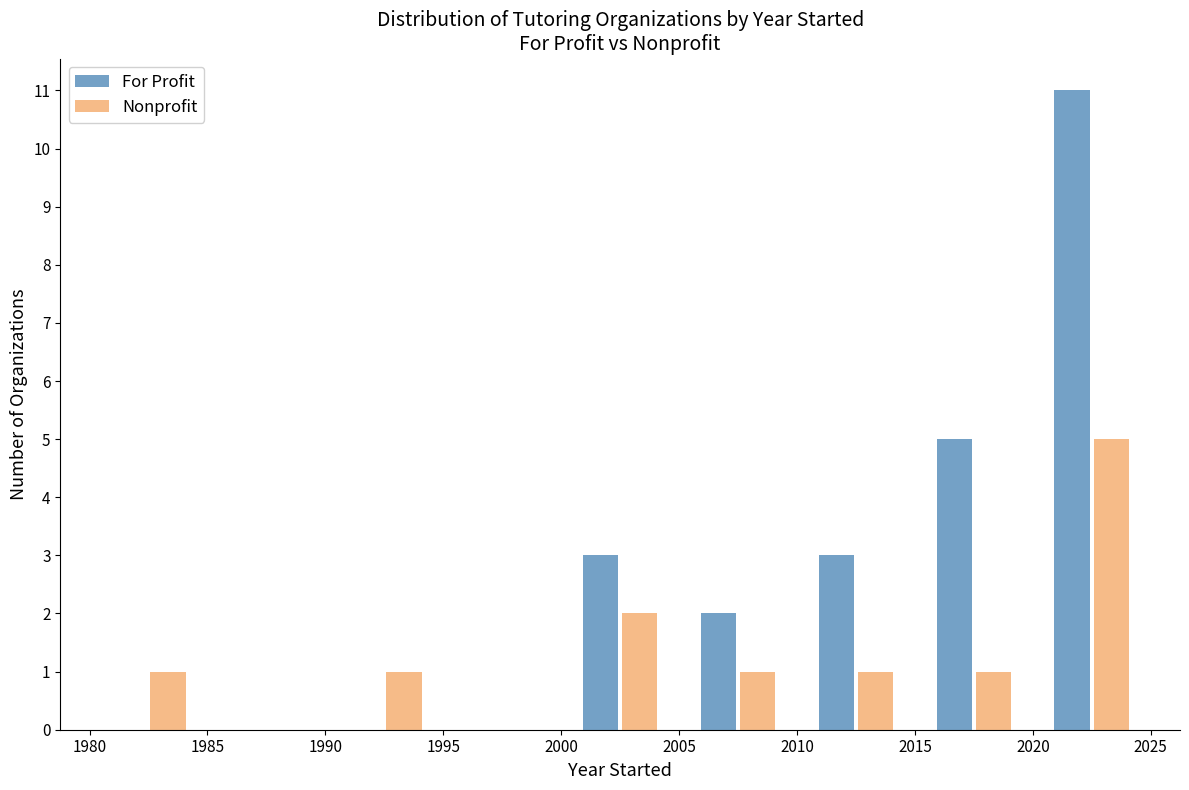

What is the height of the For Profit bar covering 2020 to 2025 on the x-axis? The values are not printed on the chart, so give them approximately, as read against the axis.

11